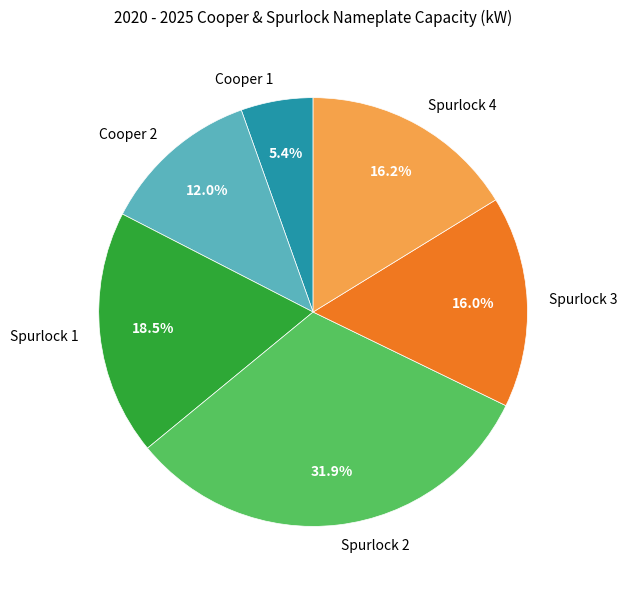

Count the number of slices in the pie.

6